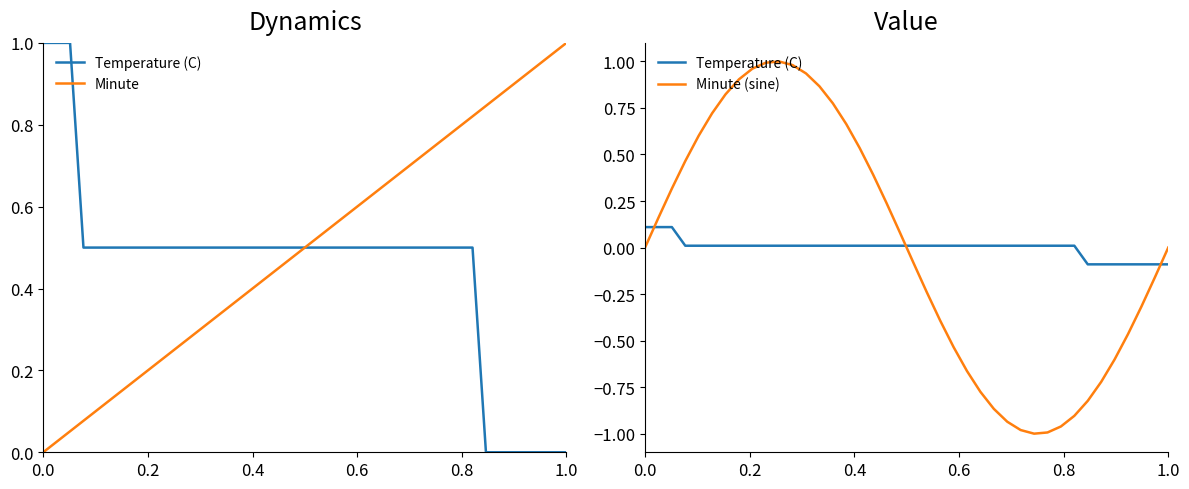

True or false: Minute (sine) has more than 2 points higher than both neighbors.

False